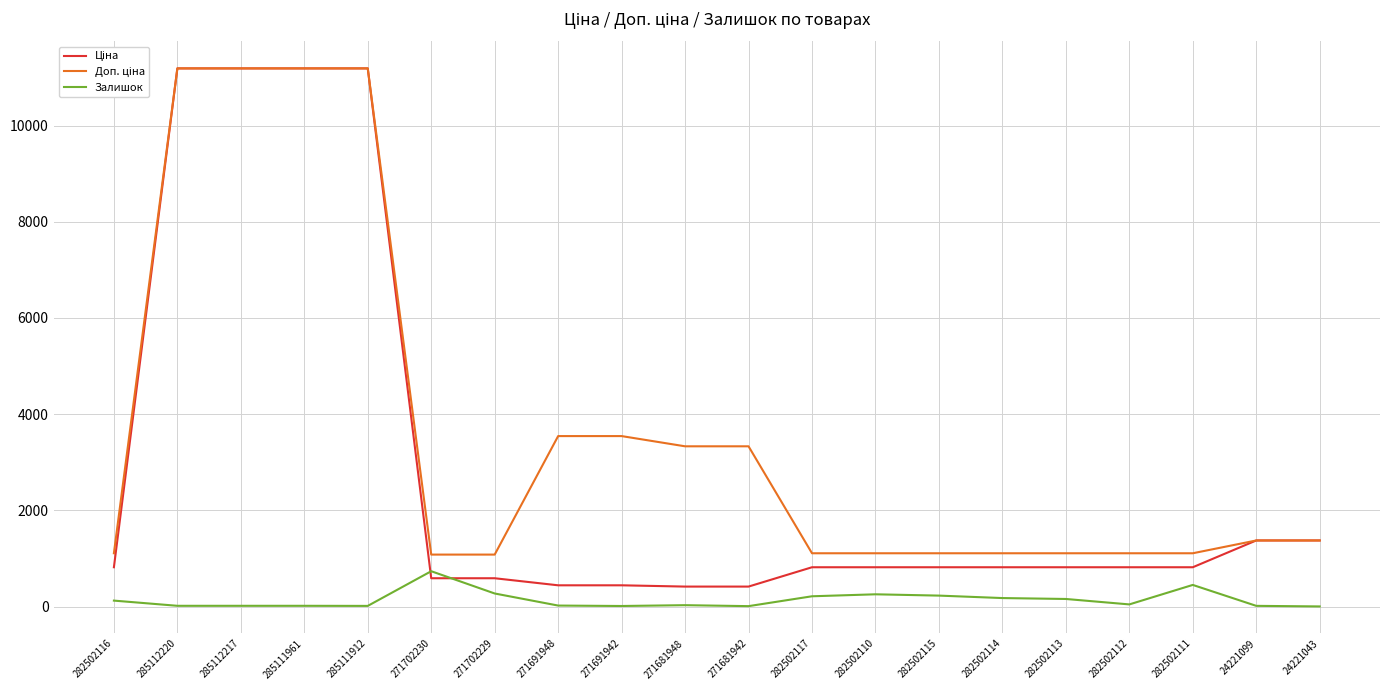

What is the maximum value for Залишок?

736.0